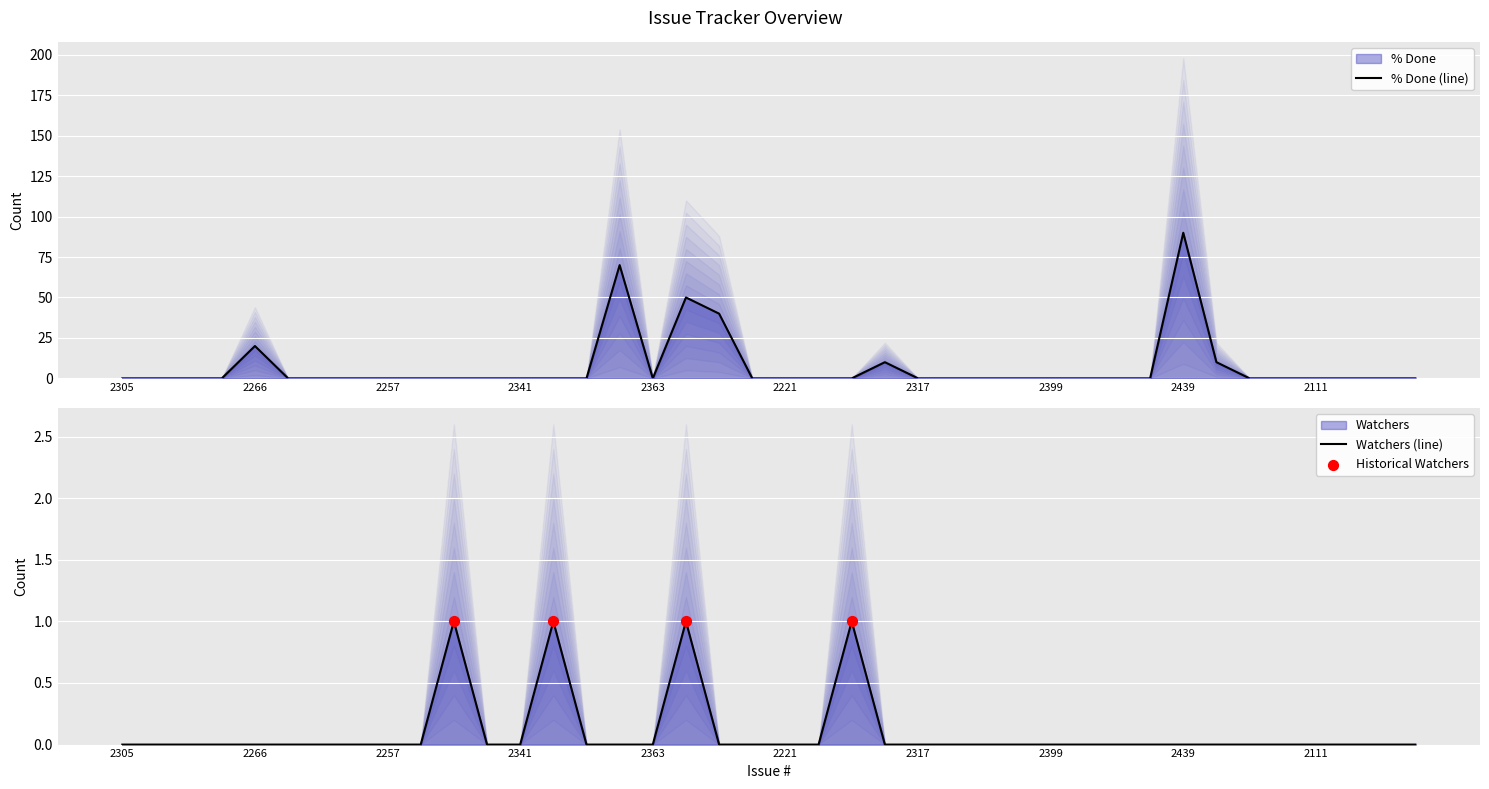

Which series reaches the maximum Y coordinate?

% Done